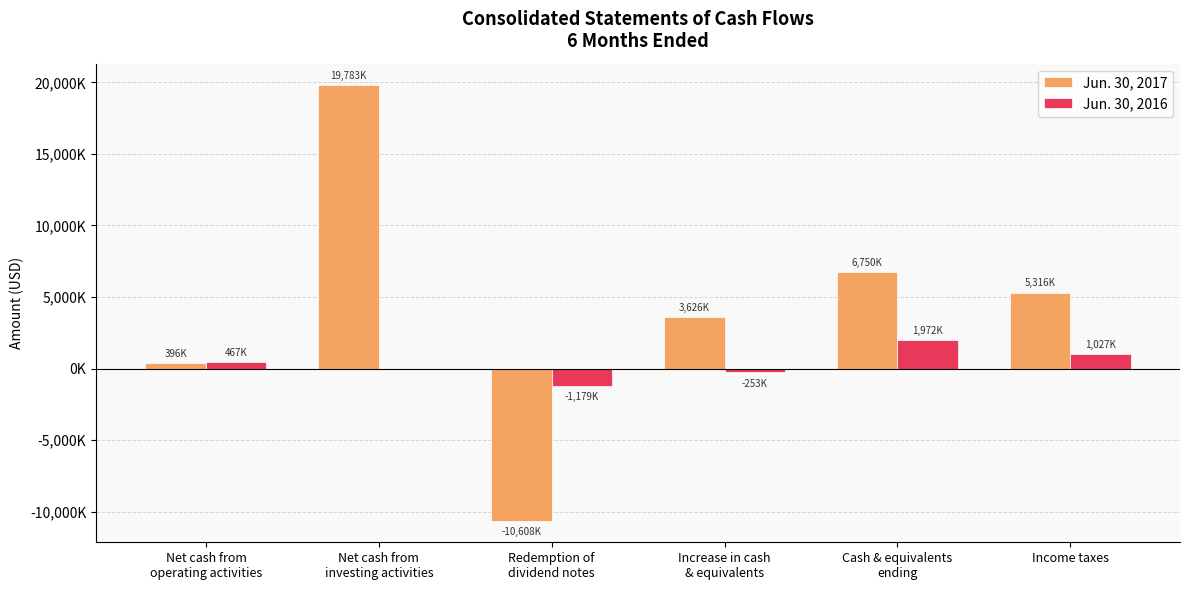

What is the spread (max minus min) of values at Cash & equivalents
ending?

4778000